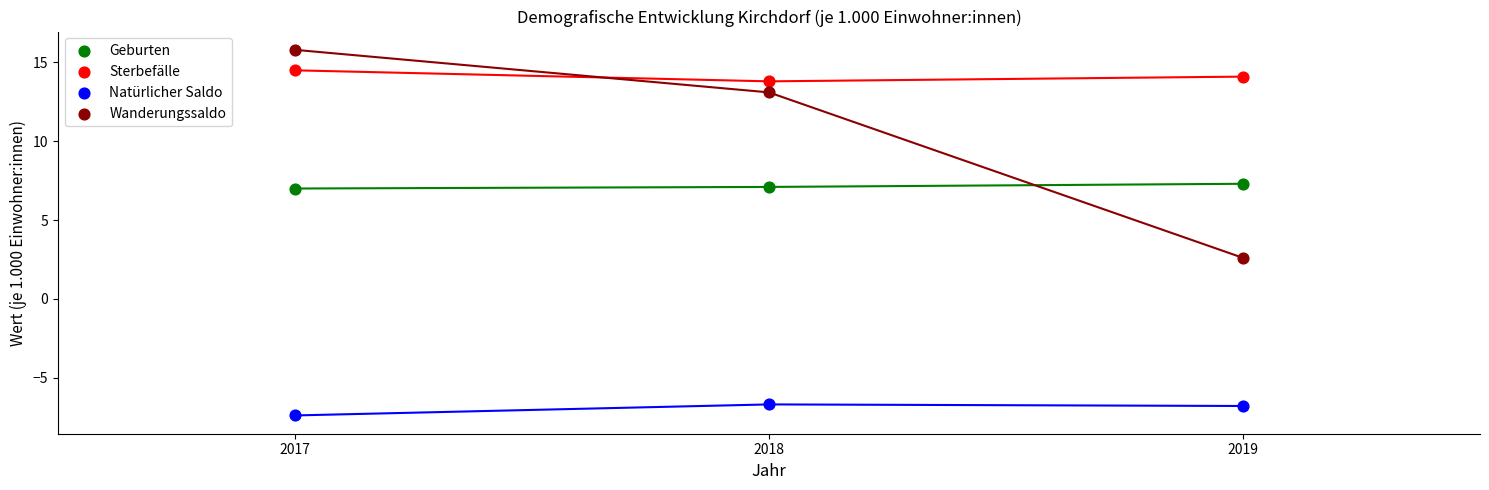

Which series reaches the minimum Y coordinate?

Natürlicher Saldo